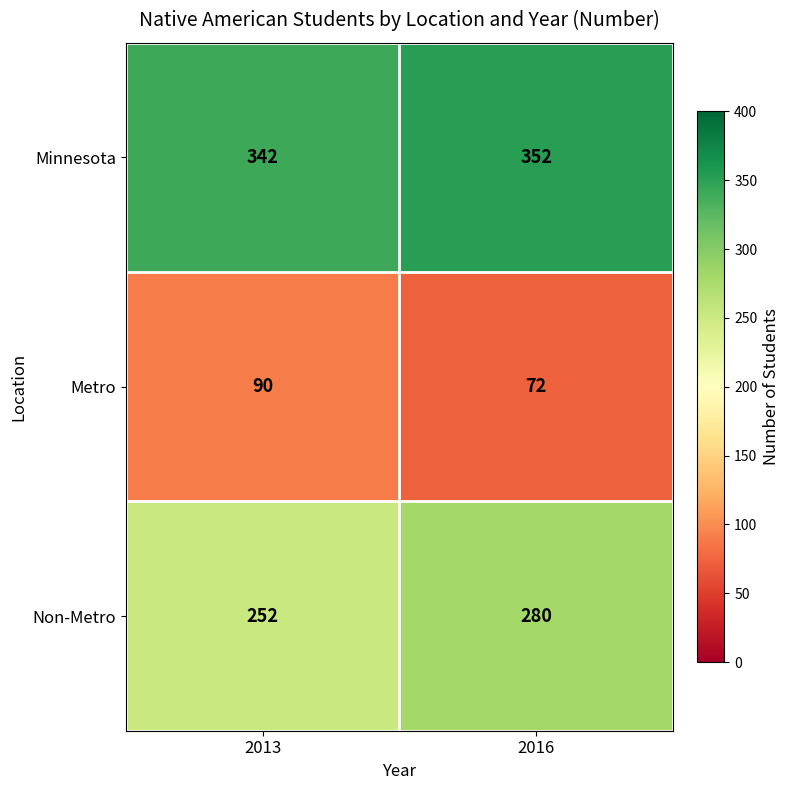

Is it true that Minnesota equals 479 at 2013?

False